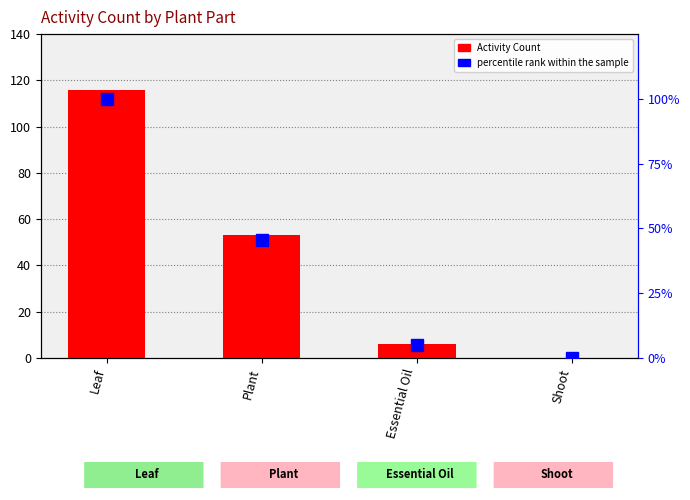

The Activity Count series shows 116.0 at Leaf. True or false?

True